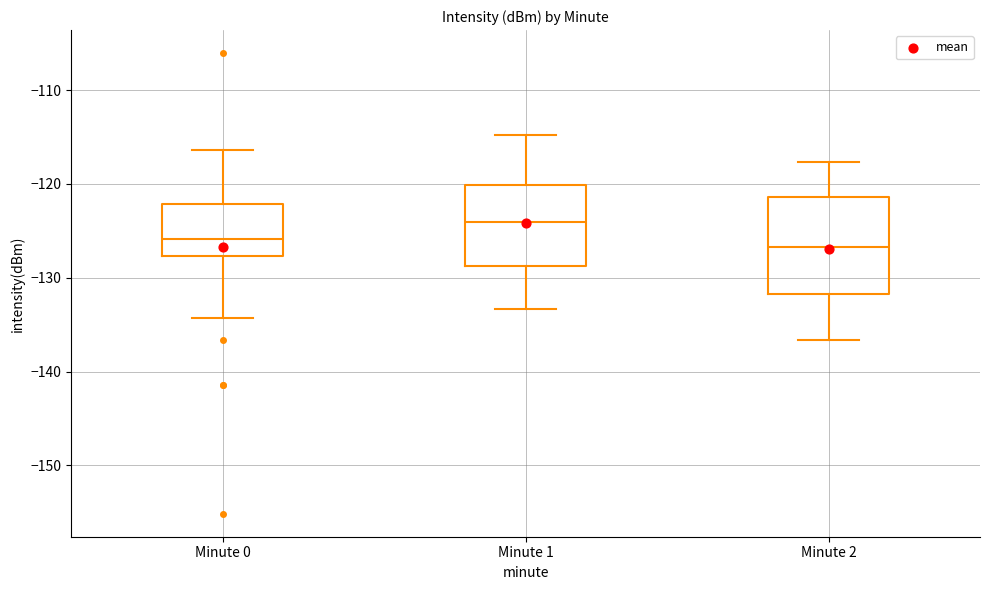

Which box's median line is the highest?

Minute 1